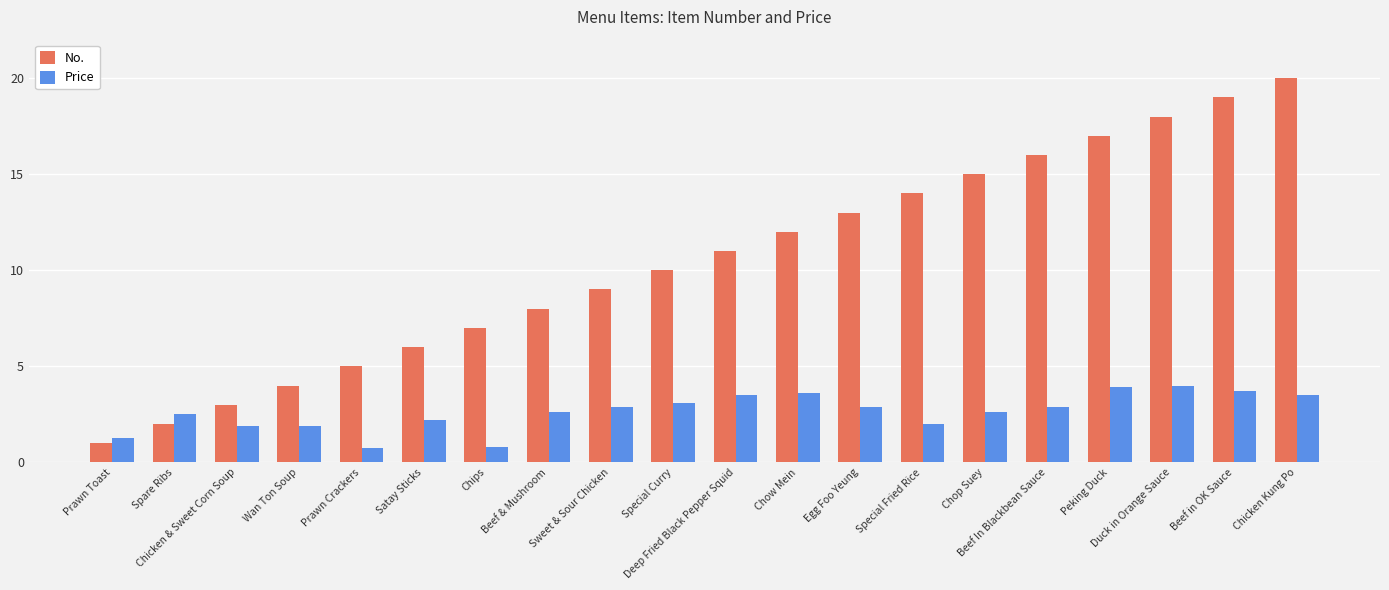

Rank the series by their average value, from highest to lowest.

No., Price